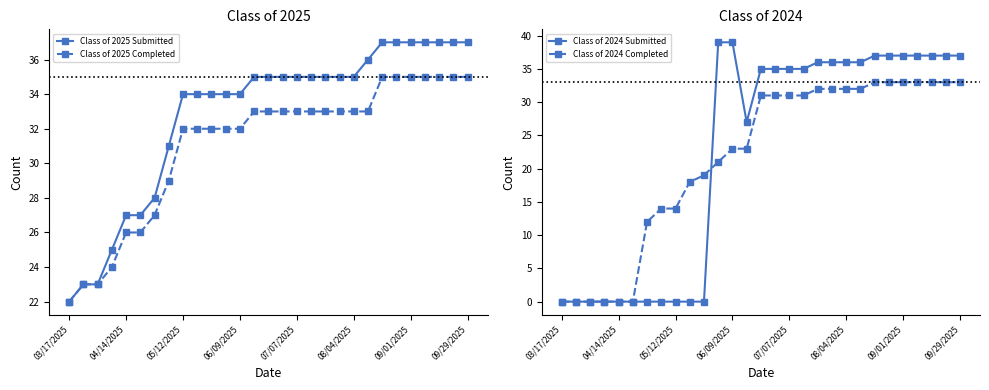

True or false: Class of 2025 Submitted and Class of 2024 Completed cross at least once.

False